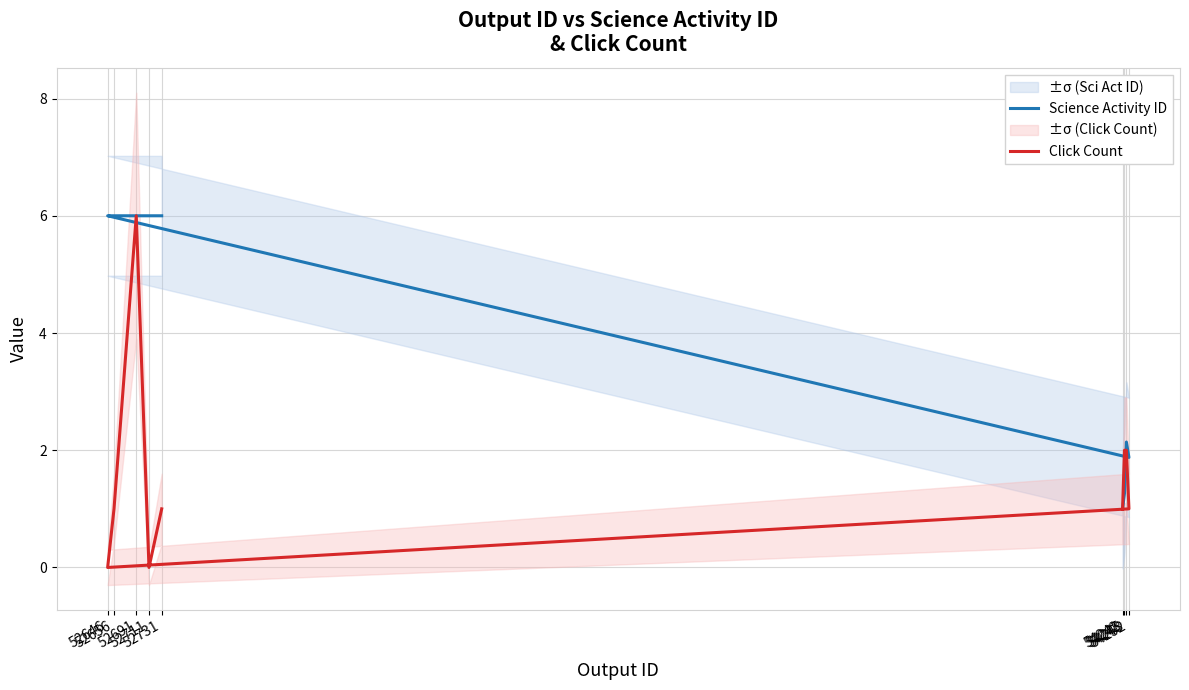

True or false: Click Count and Science Activity ID intersect in this chart.

True